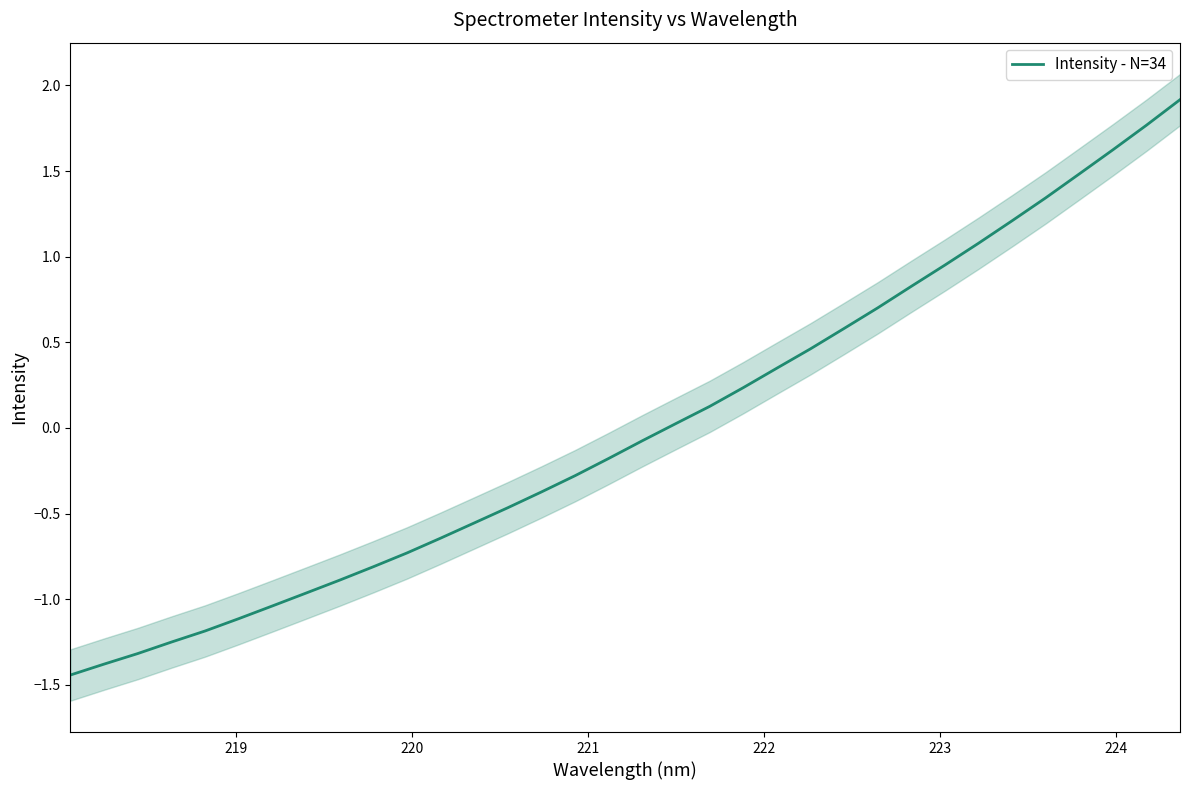

How many series are shown in this chart?

1